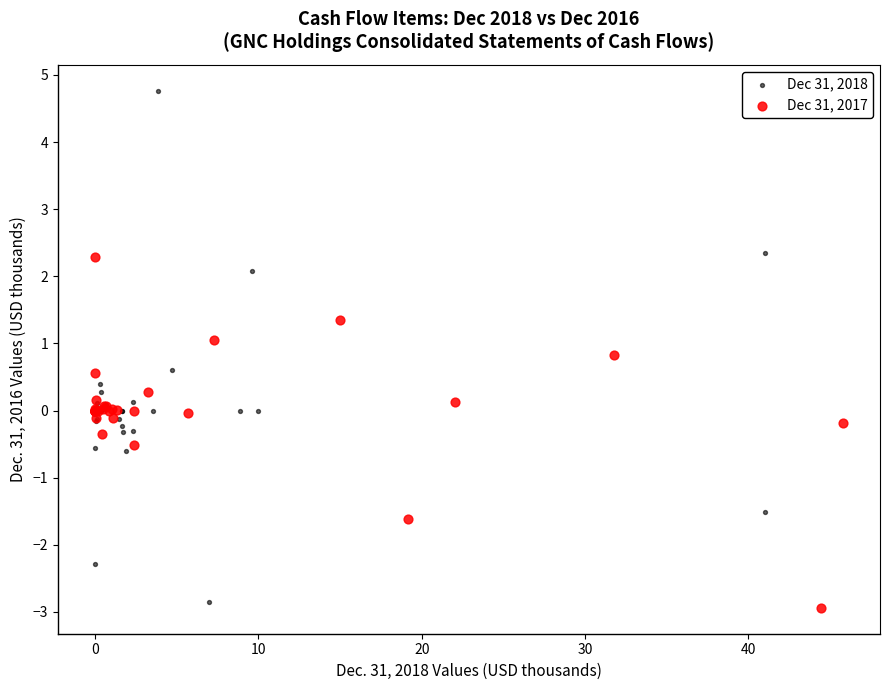

Which series contains the highest Y value?

Dec 31, 2018